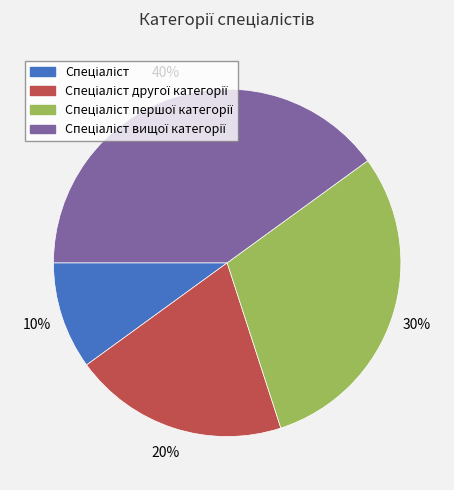

To the nearest percent, what is the average slice percentage?

25%